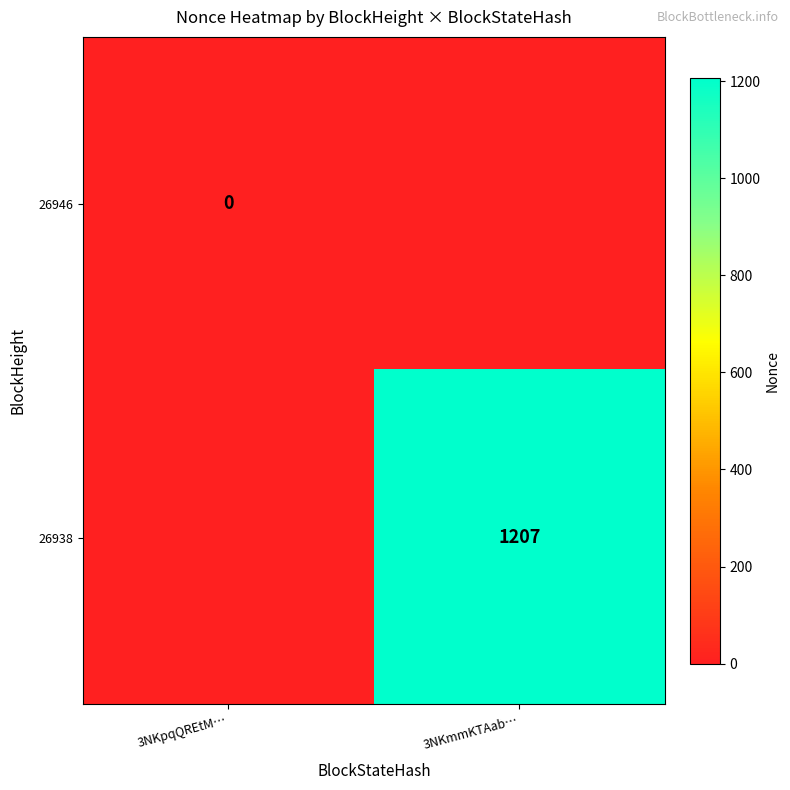

What is the maximum value shown in the chart?

1207